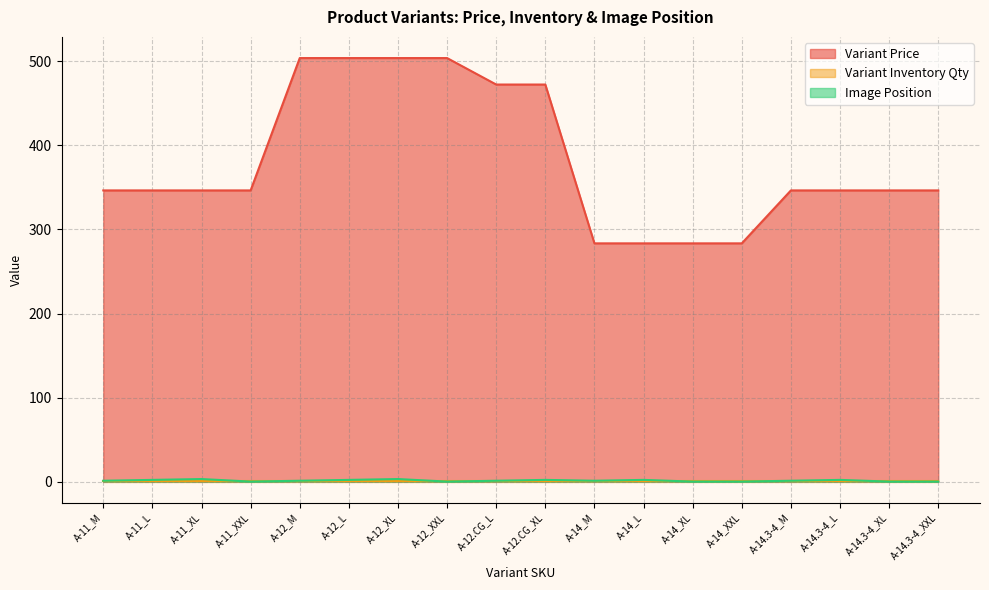

The Image Position series shows 3.0 at A-12_XL. True or false?

True